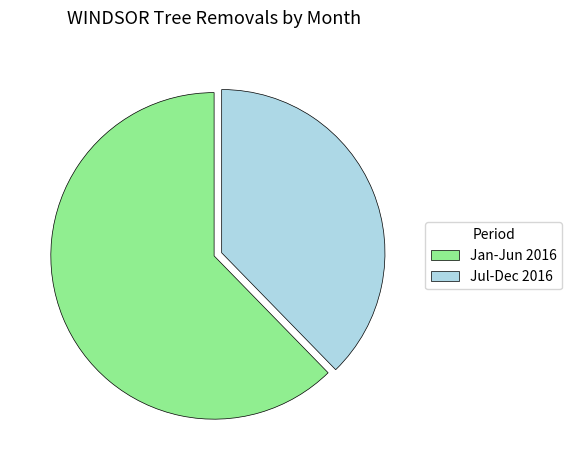

Which slice is the smallest?

Jul-Dec 2016